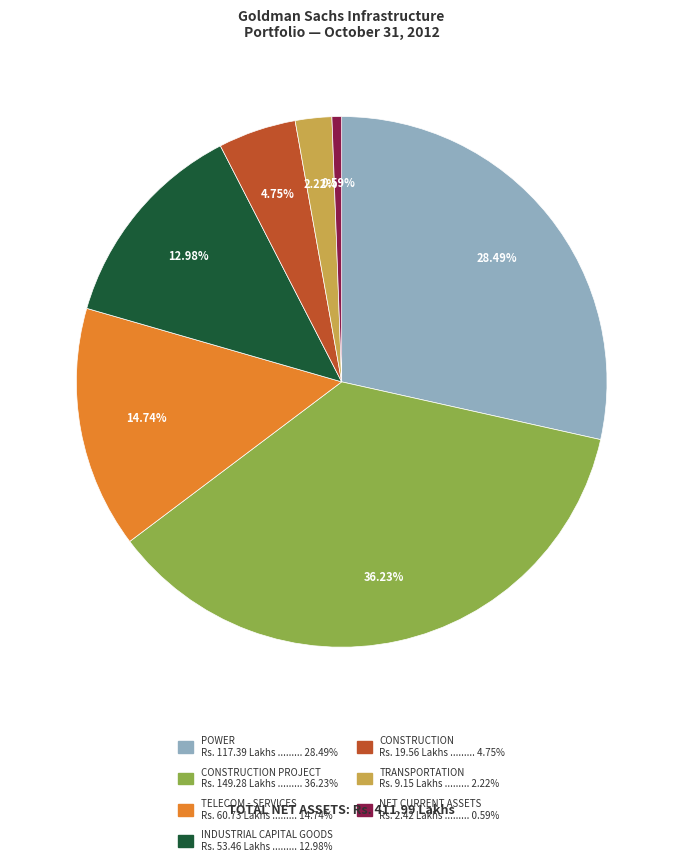

How many segments does this pie chart have?

7